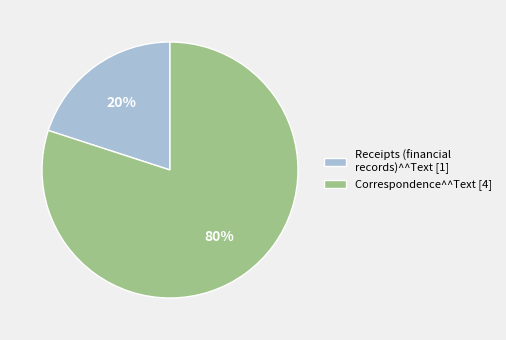

Combined, do Receipts (financial records)^^Text [1] and Correspondence^^Text [4] account for over 50%?

Yes